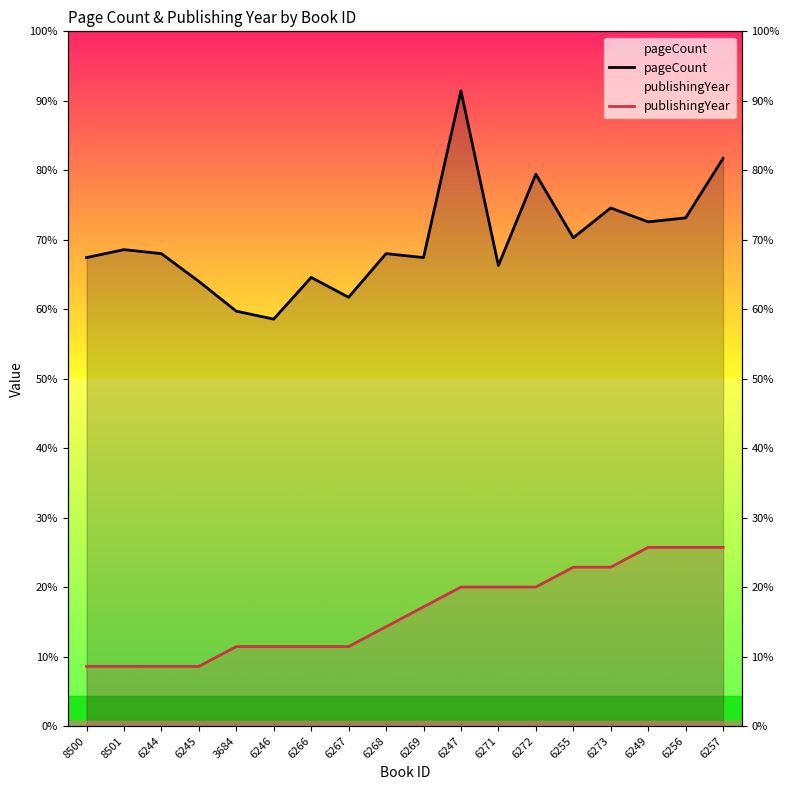

What is the difference between the maximum and second lowest values in the publishingYear series?

120